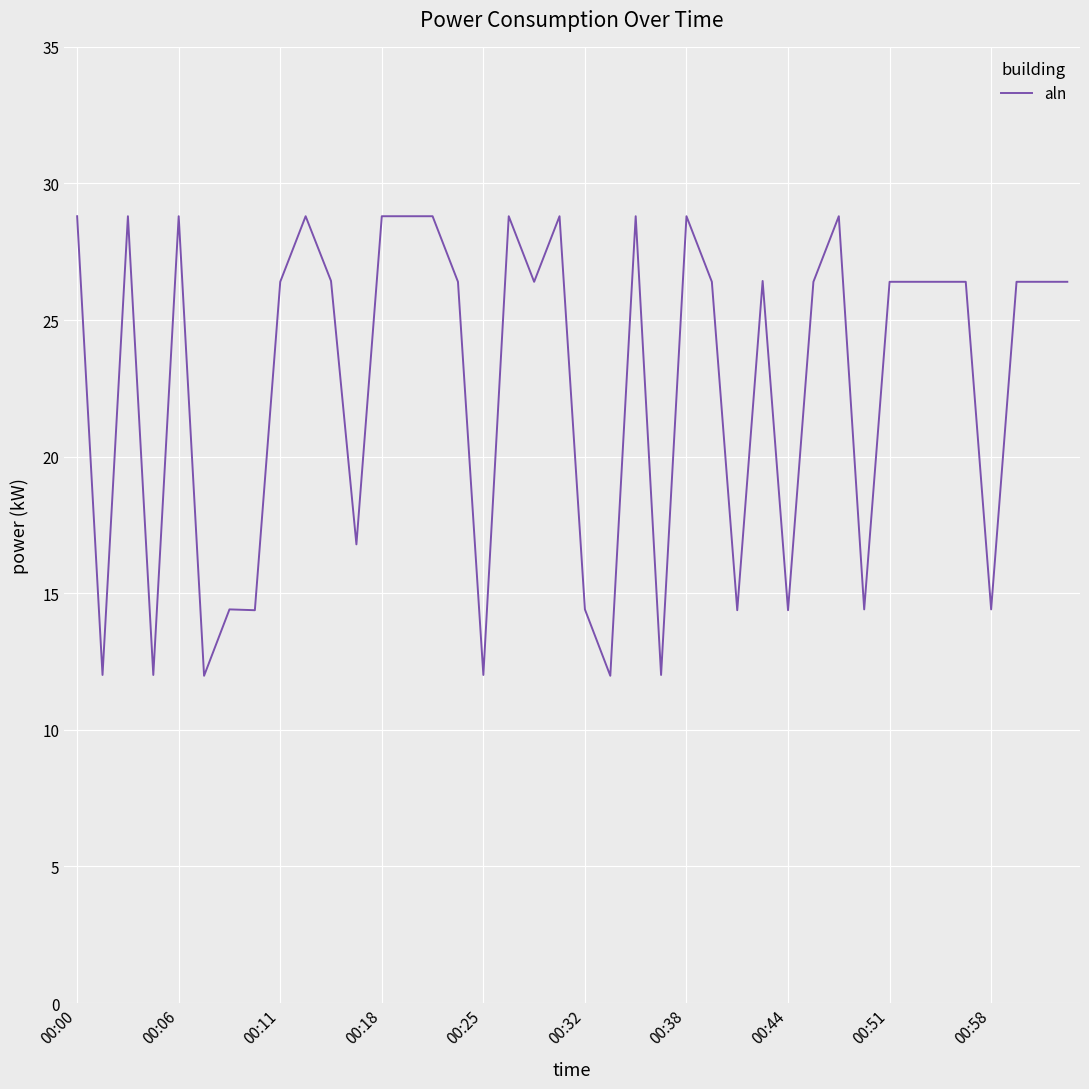

Does the chart have visible grid lines?

Yes